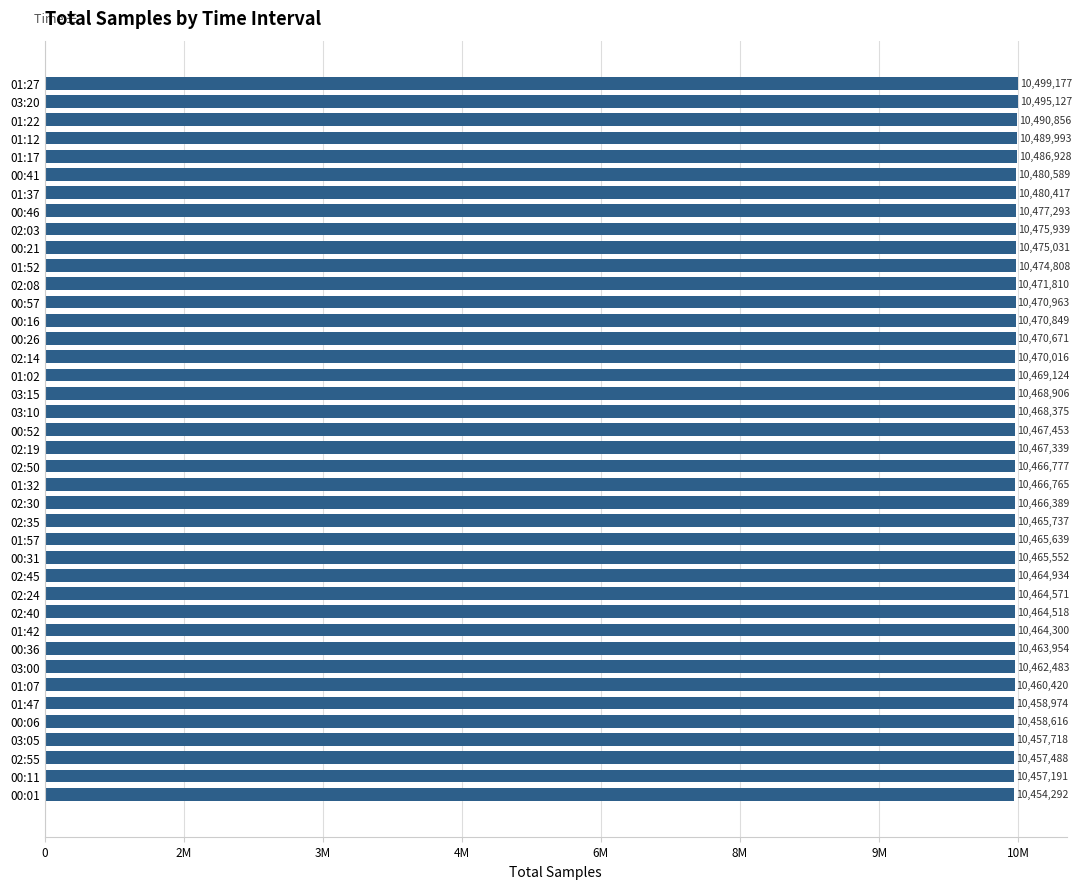

How many values are below 10467453?

20